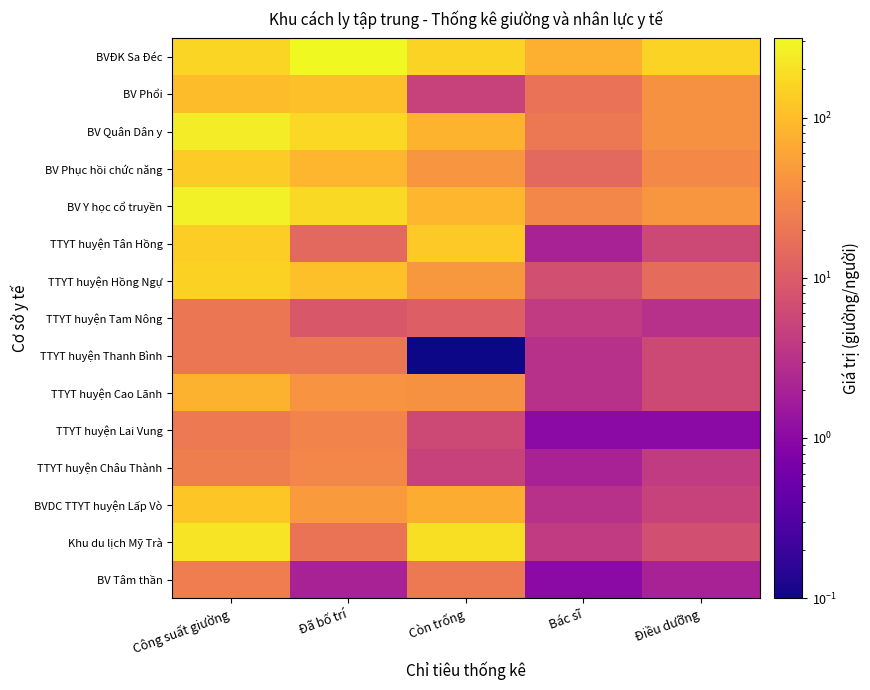

Rank the series by their maximum value, from lowest to highest.

TTYT huyện Tam Nông, TTYT huyện Thanh Bình, BV Tâm thần, TTYT huyện Lai Vung, TTYT huyện Châu Thành, TTYT huyện Cao Lãnh, BV Phổi, BVDC TTYT huyện Lấp Vò, BV Phục hồi chức năng, TTYT huyện Tân Hồng, TTYT huyện Hồng Ngự, Khu du lịch Mỹ Trà, BV Quân Dân y, BV Y học cổ truyền, BVĐK Sa Đéc